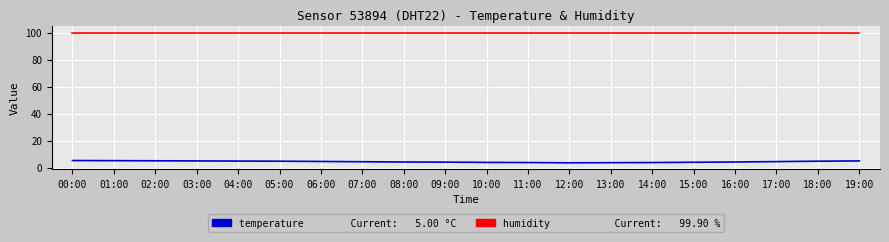

What is the difference between the highest and lowest values at 08:00?

95.7